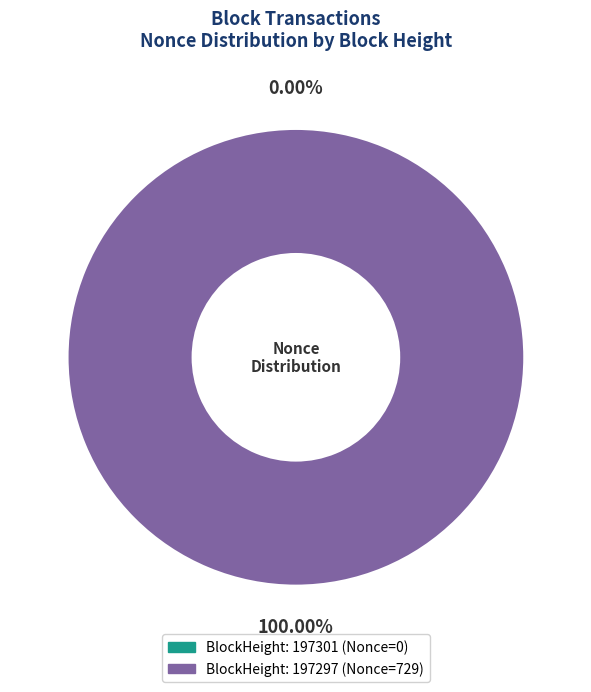

What is the change in value from 197301 to 197297?

+729